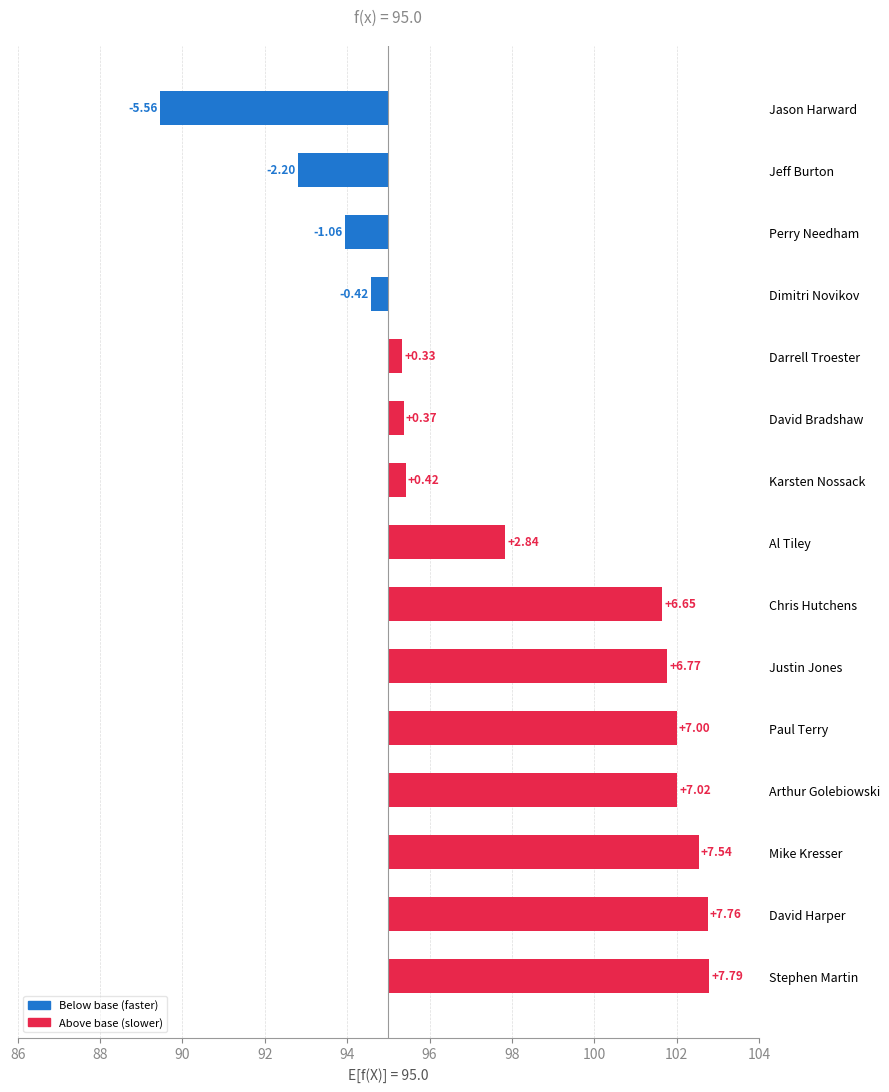

Is it true that the value at David Harper is 4.7?

False